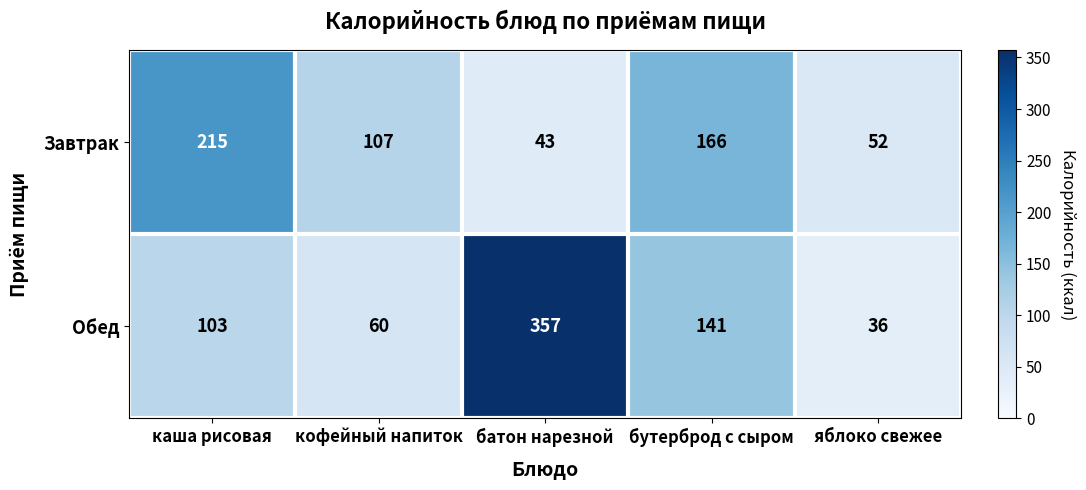

Reading left to right, what are all the values shown in this chart?

Завтрак: 215	107	43	166	52
Обед: 103	60	357	141	36